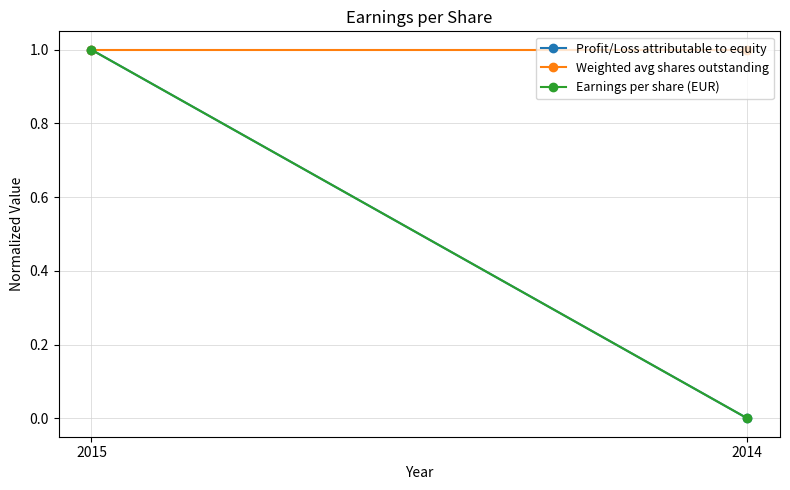

What is the difference between the highest and lowest values at 2014?

1